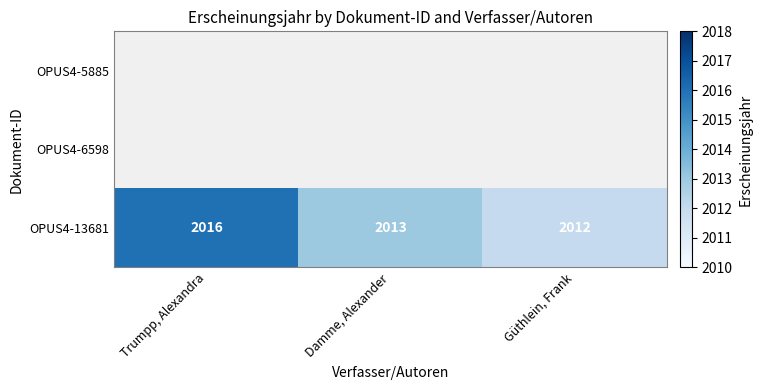

What is the sum of all OPUS4-13681 values?

6041